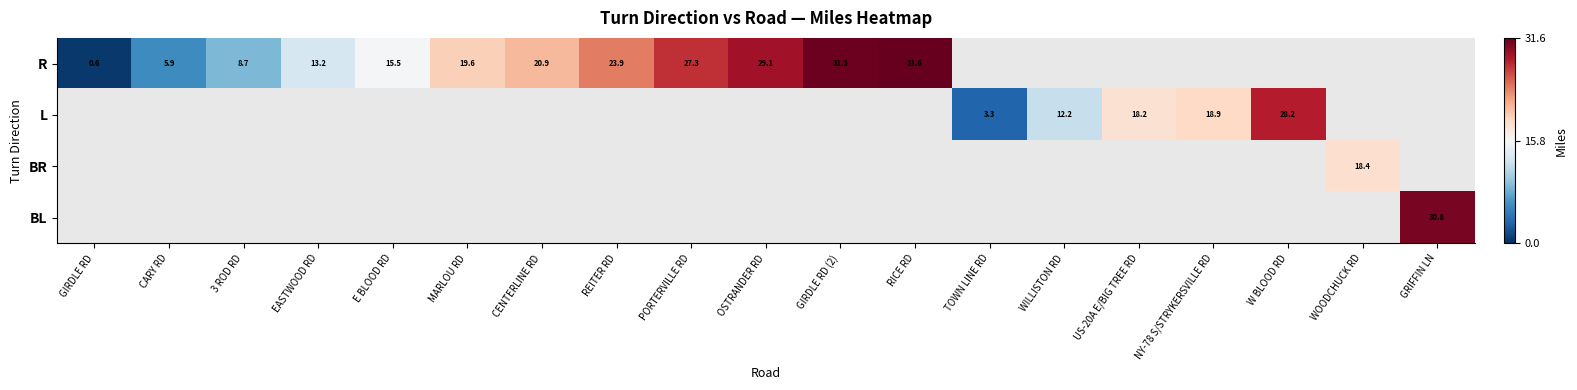

Rank the series by their average value, from highest to lowest.

R, L, BR, BL